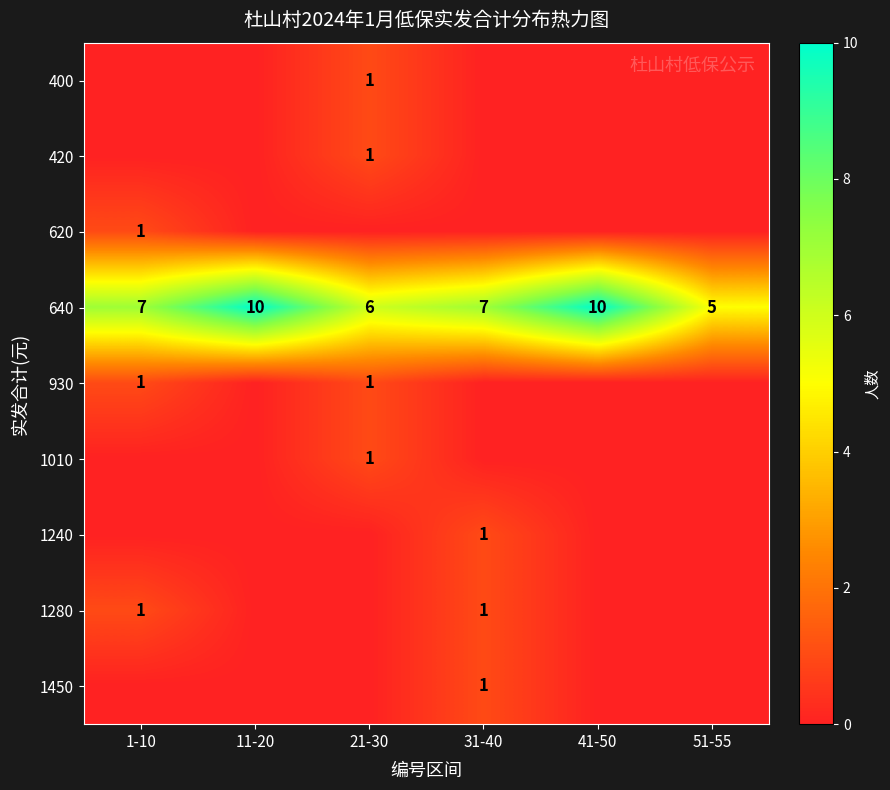

Is it true that 930 equals 1 at 21-30?

True